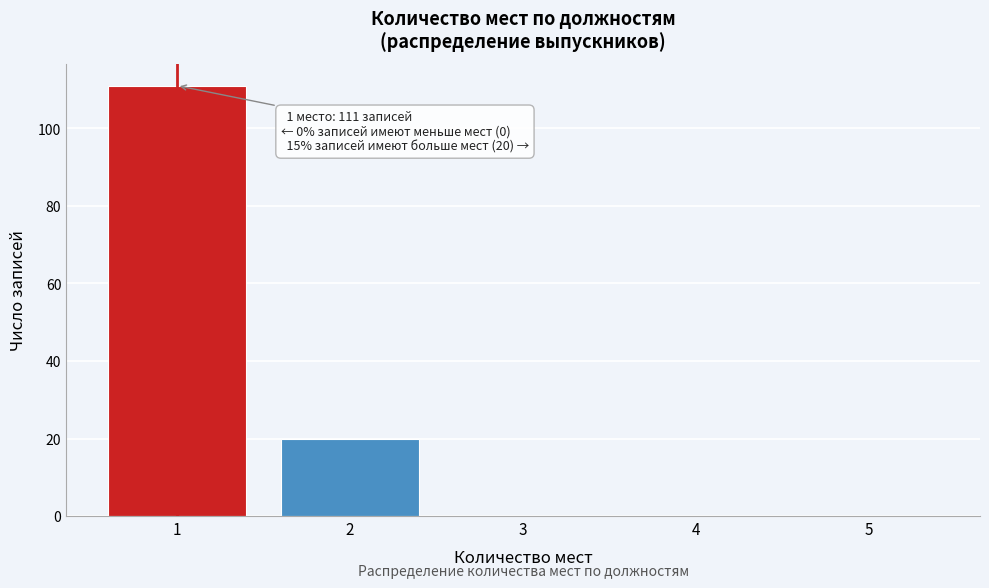

Over which range of the x-axis is the bar tallest?

0.5 to 1.5